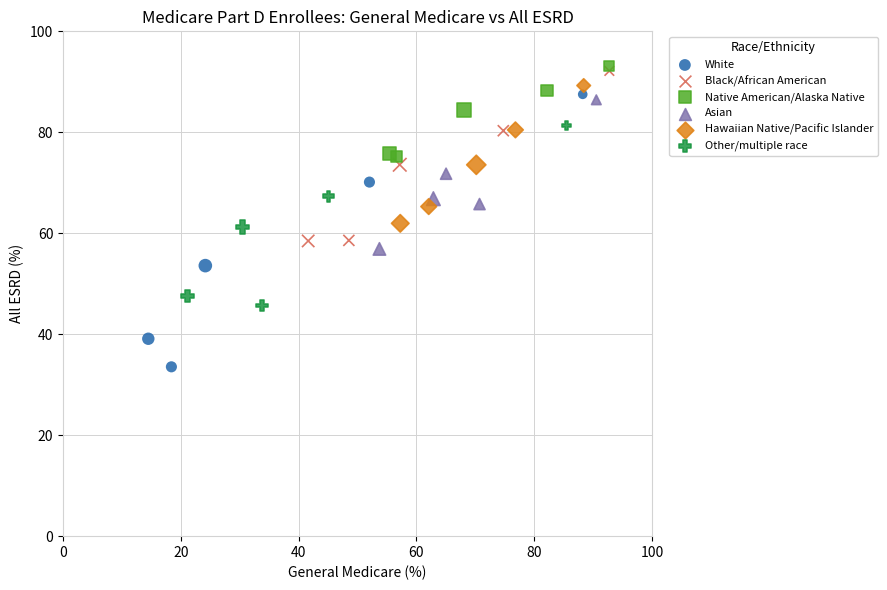

Which series contains the lowest Y value?

White